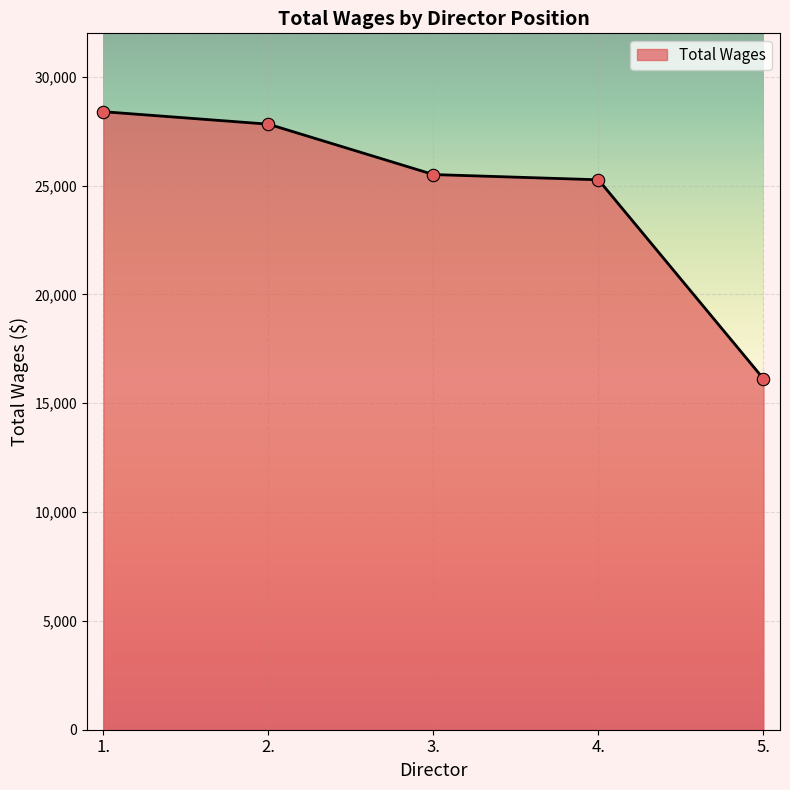

Between 5. and 1., which is larger?

1.